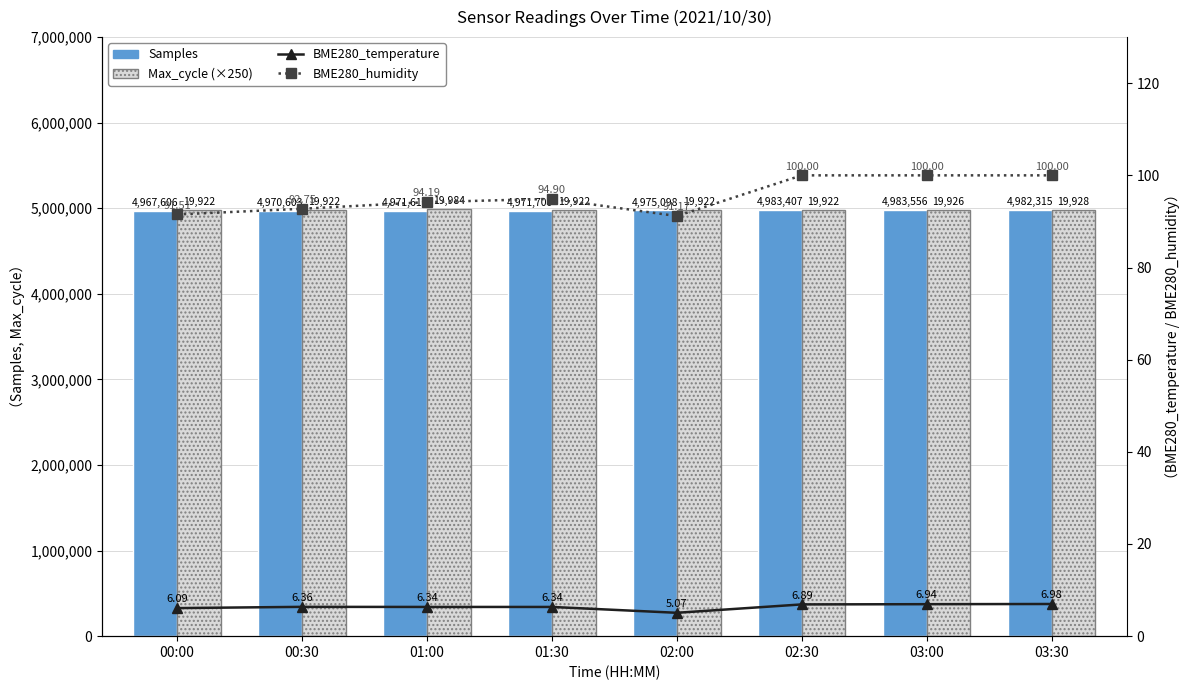

Where does the BME280_temperature series first go above 6?

00:00